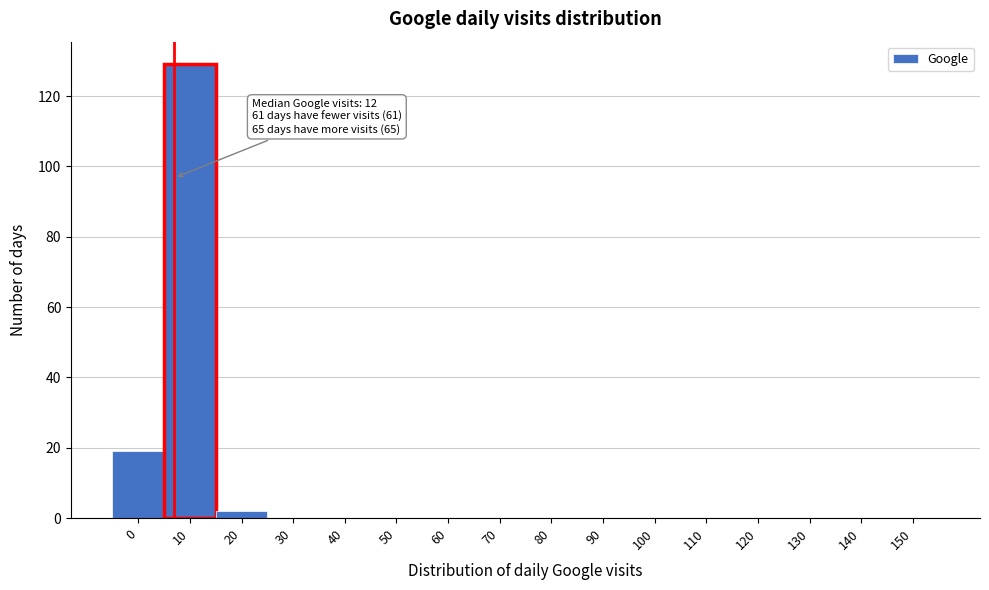

Reading left to right, list all the values displayed in this chart.

0=19	10=129	20=2	30=0	40=0	50=0	60=0	70=0	80=0	90=0	100=0	110=0	120=0	130=0	140=0	150=0